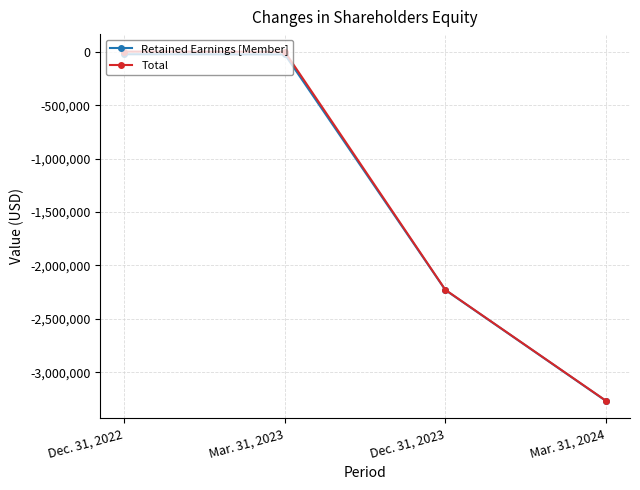

True or false: Total and Retained Earnings [Member] intersect in this chart.

False